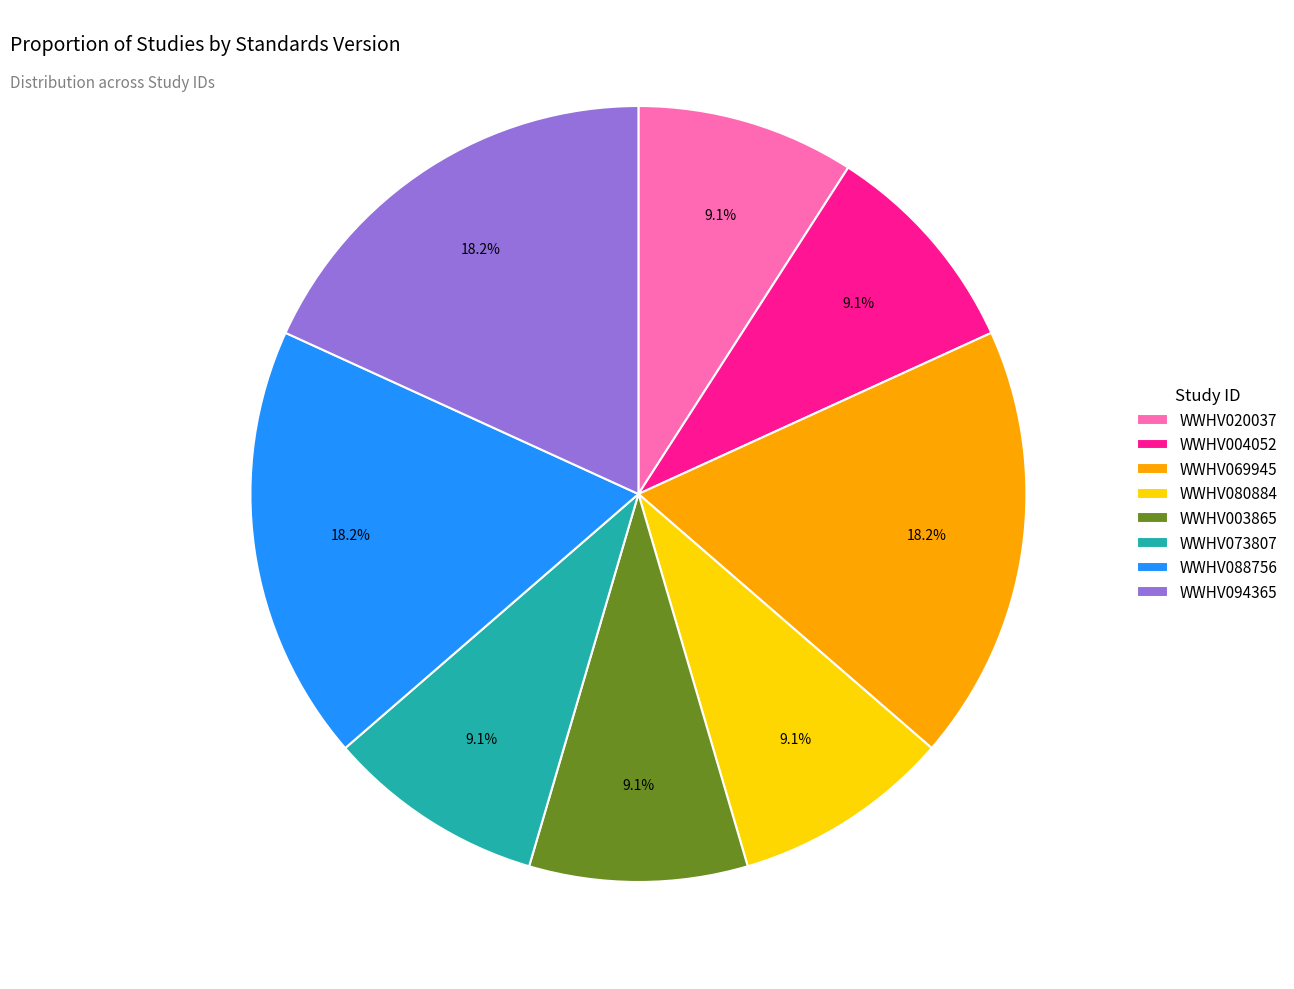

Combined, do WWHV020037 and WWHV088756 account for over 50%?

No